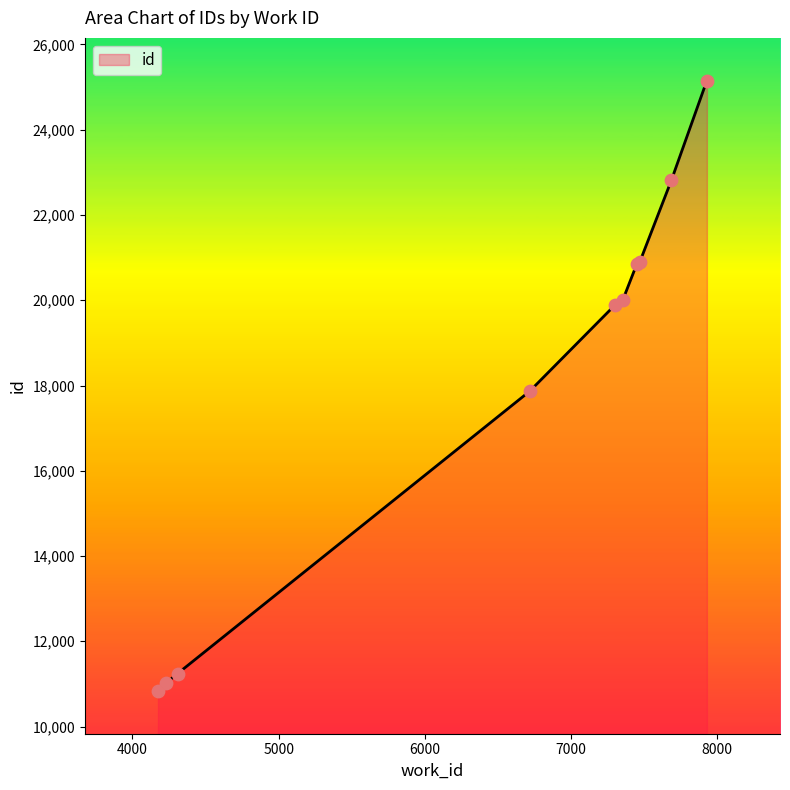

What is the difference between the maximum and minimum values?

14324